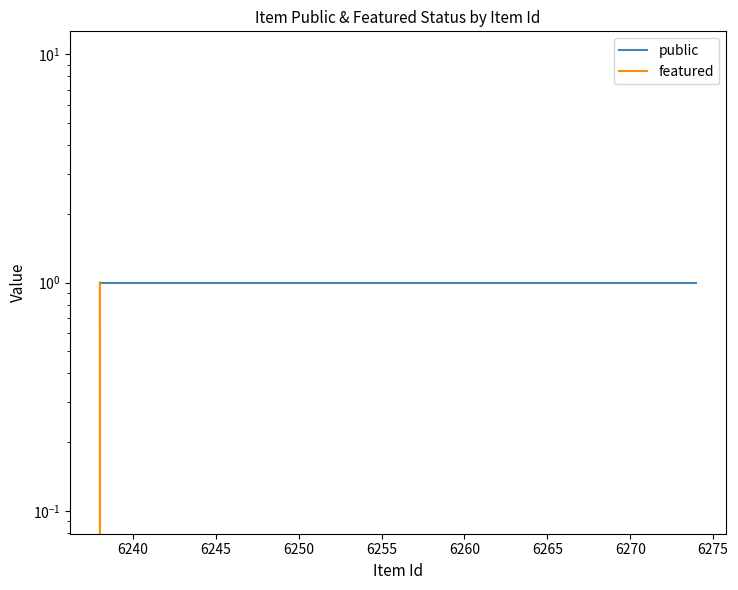

True or false: featured and public cross at least once.

False